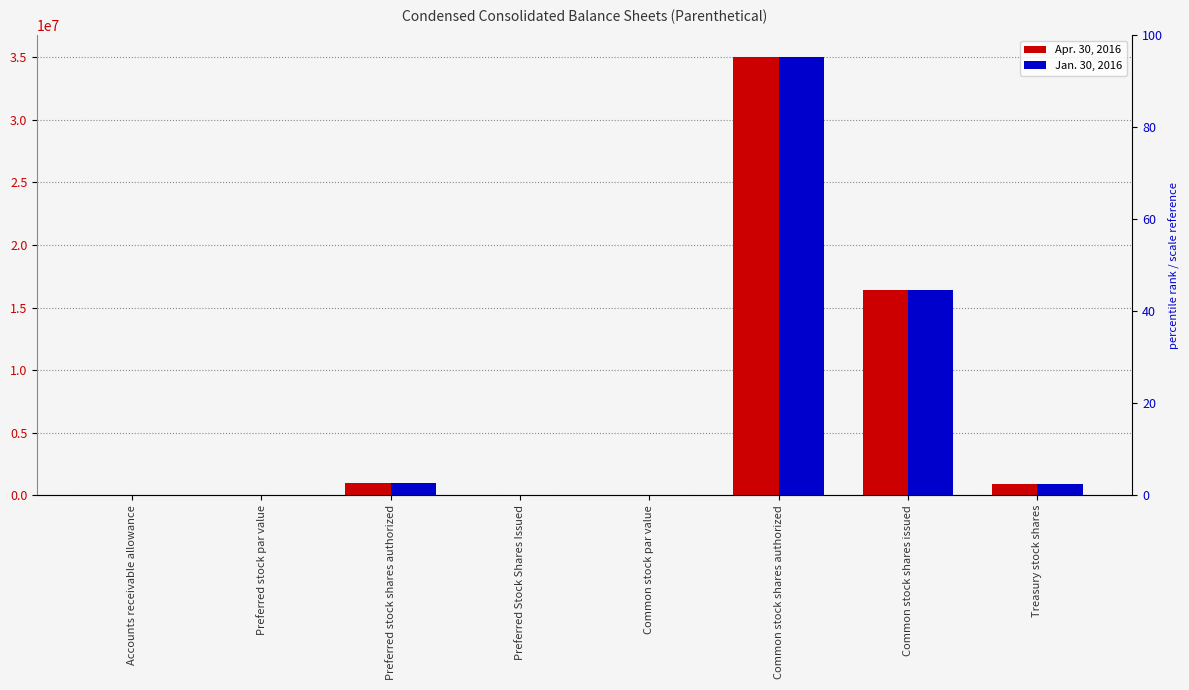

How many series are shown in this chart?

2